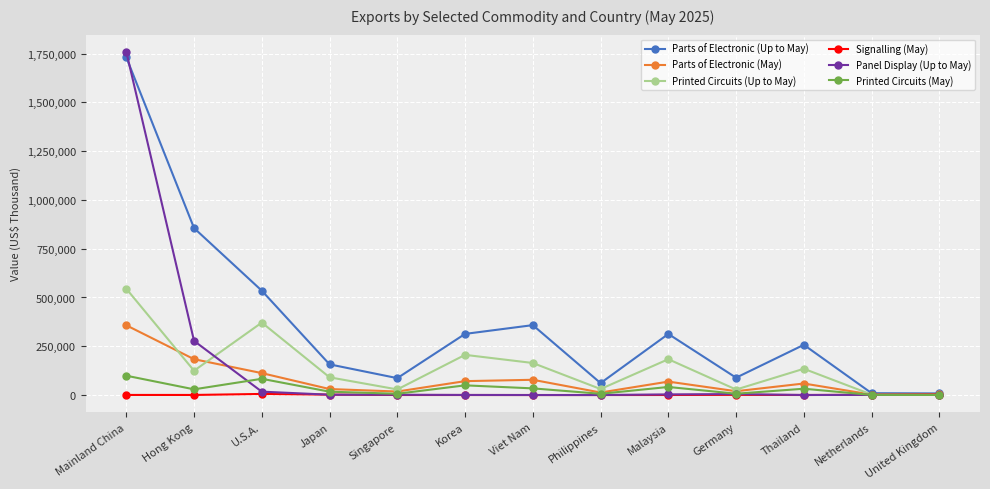

The value of Printed Circuits (Up to May) at Viet Nam is 164203. True or false?

True